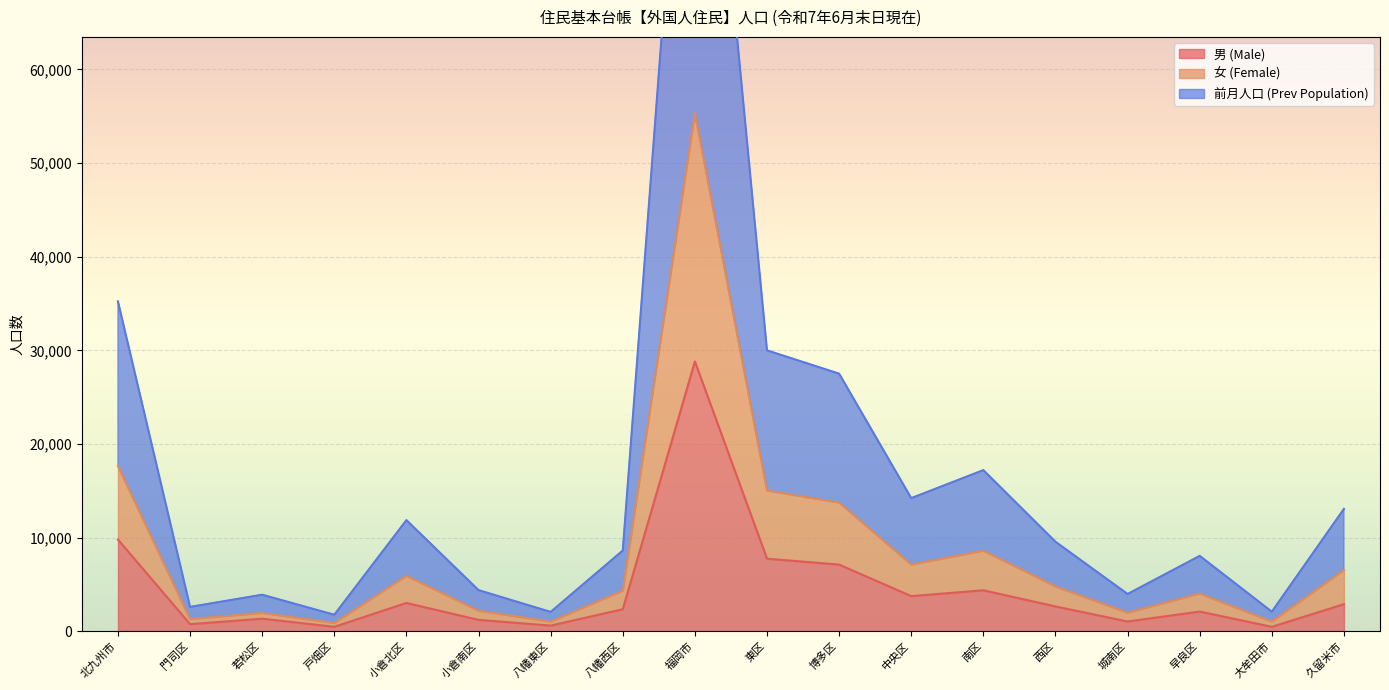

Which category has the lowest value in the 男 (Male) series?

大牟田市